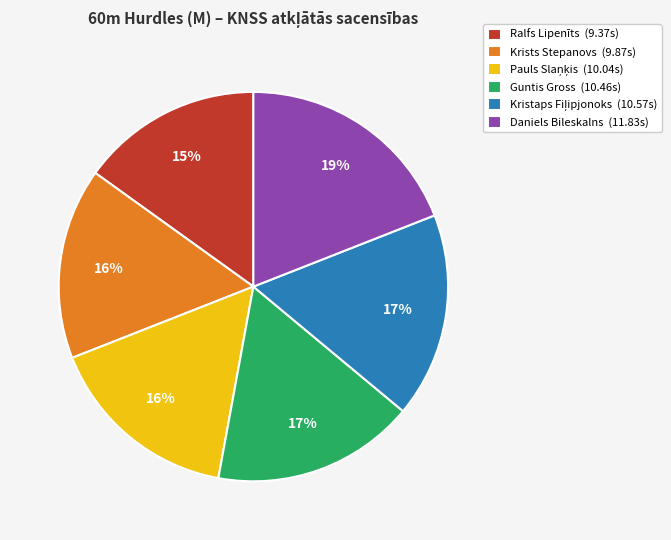

Is the sum of Guntis Gross (10.46s) and Ralfs Lipenīts (9.37s) greater than half?

No